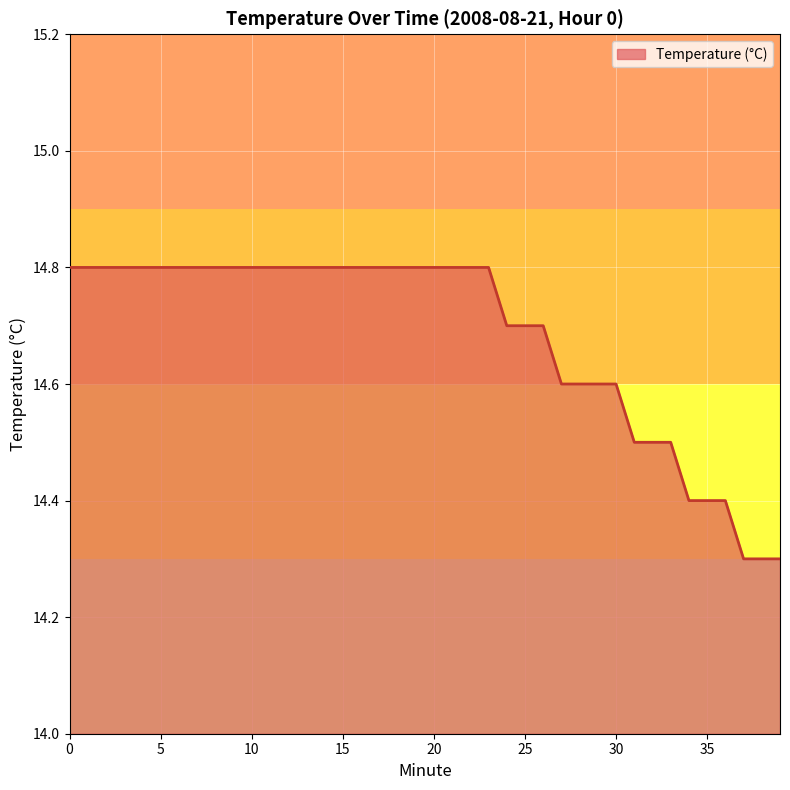

What is the difference between the maximum and minimum values?

0.5